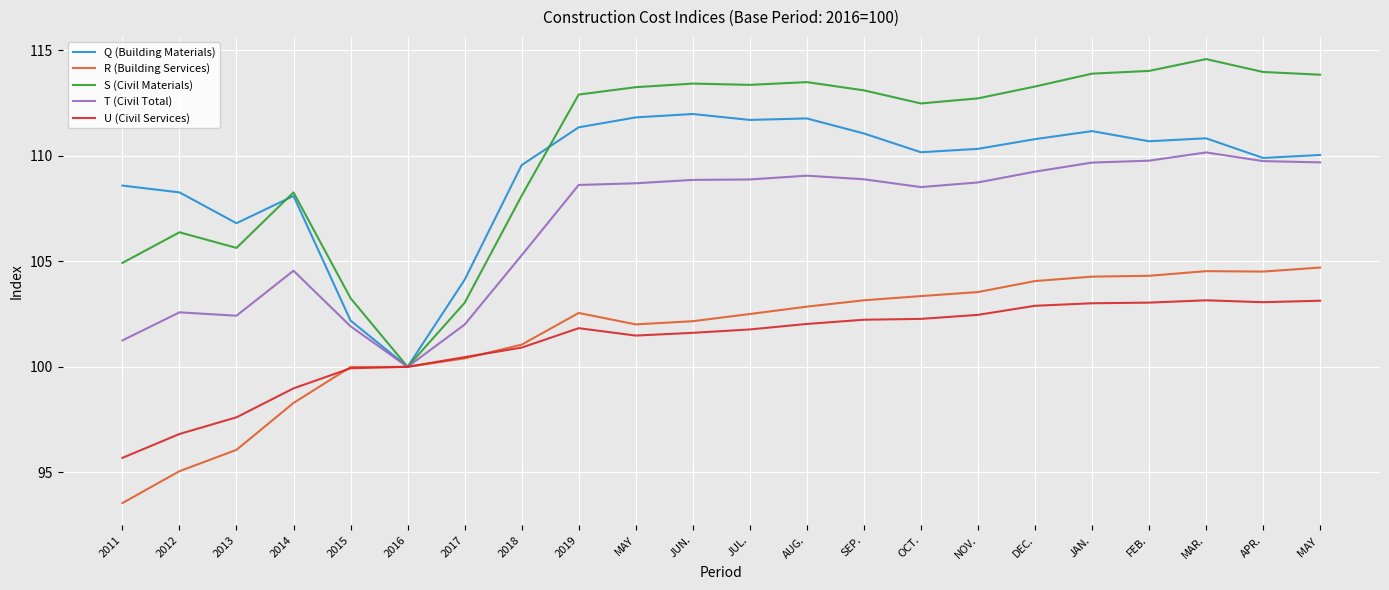

Is the value of S (Civil Materials) at JUN. greater than the value of R (Building Services) at JUN.?

Yes